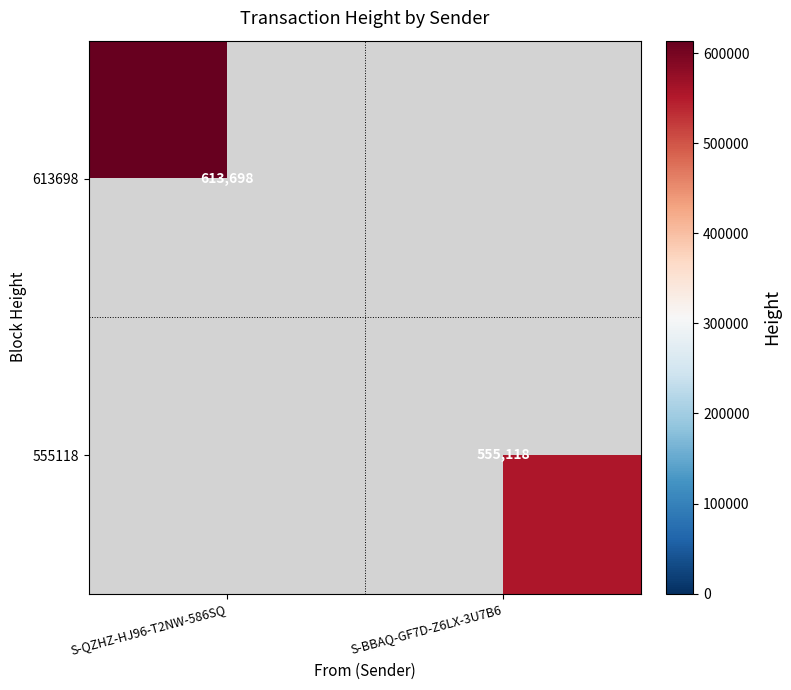

The value of 555118 at S-BBAQ-GF7D-Z6LX-3U7B6 is 225923. True or false?

False